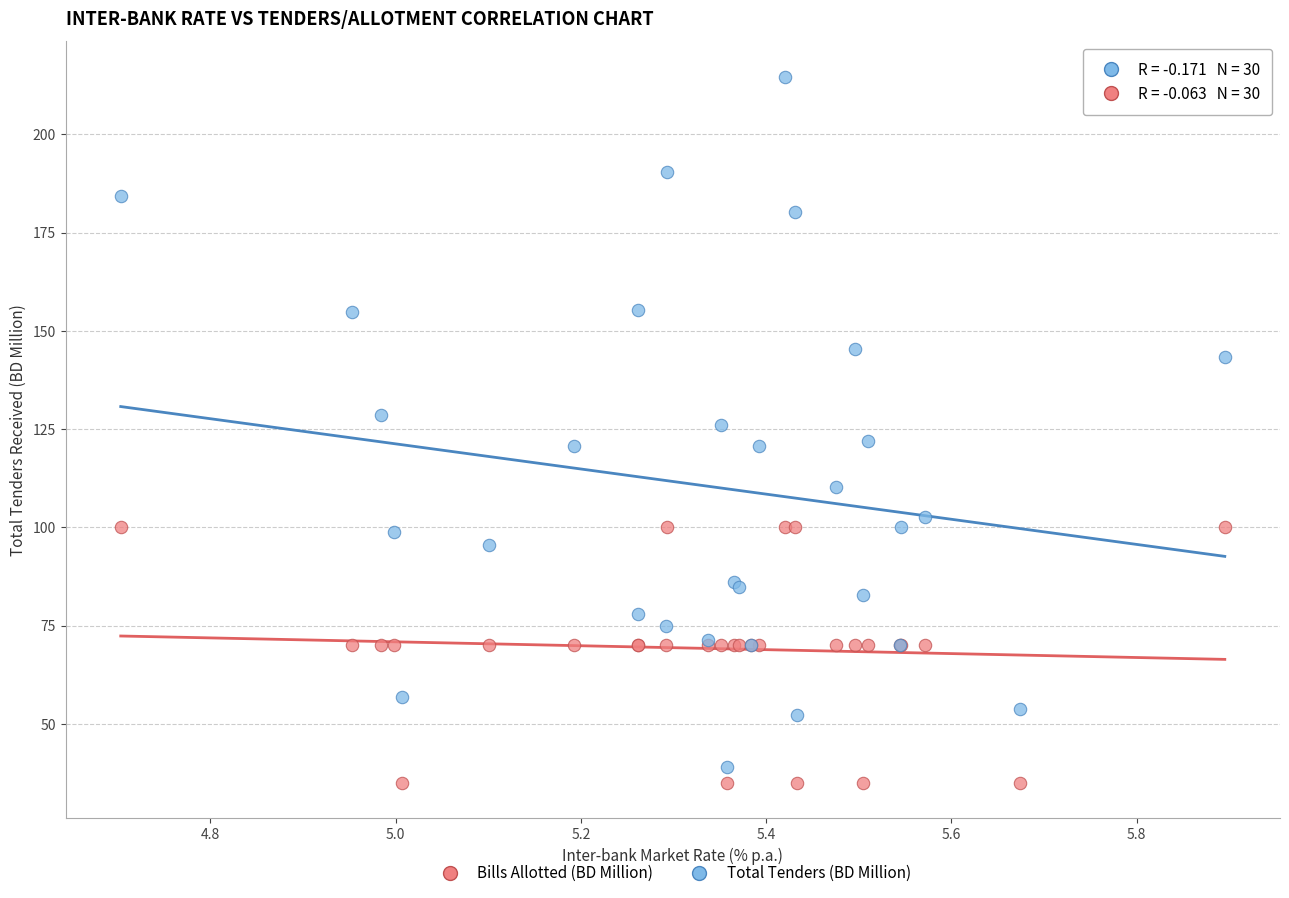

Which series has the largest Y range (max minus min)?

Total Tenders (BD Million)